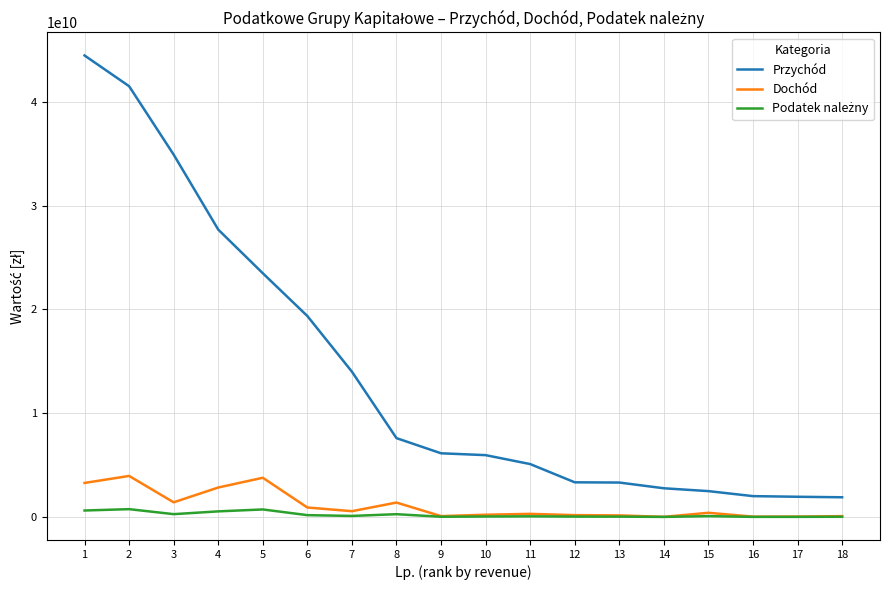

What is the total value across all series at 10?

6204342651